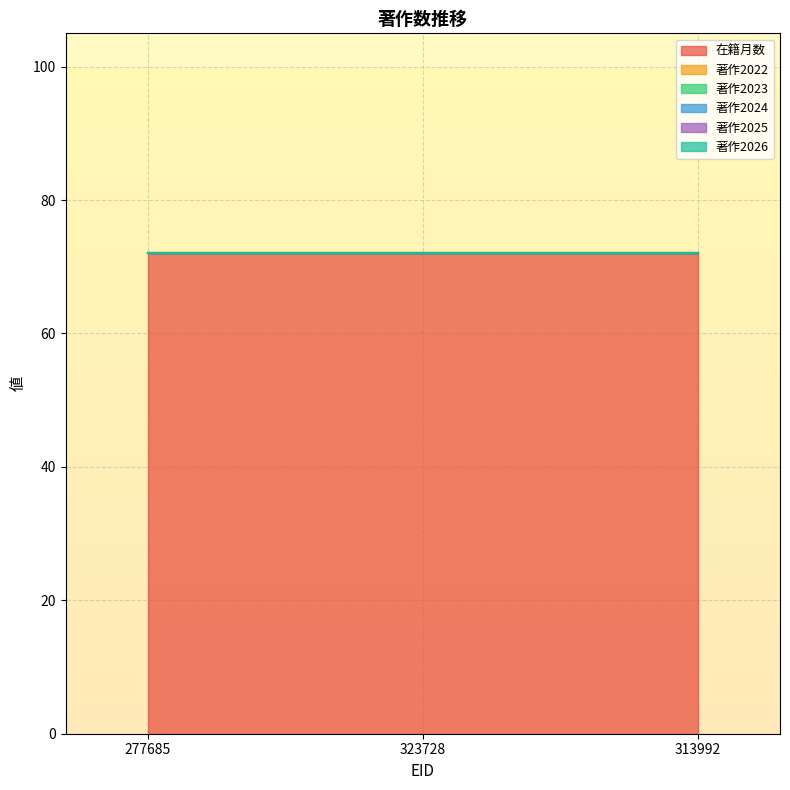

List the series in order of their peak value, highest first.

在籍月数, 著作2022, 著作2023, 著作2024, 著作2025, 著作2026